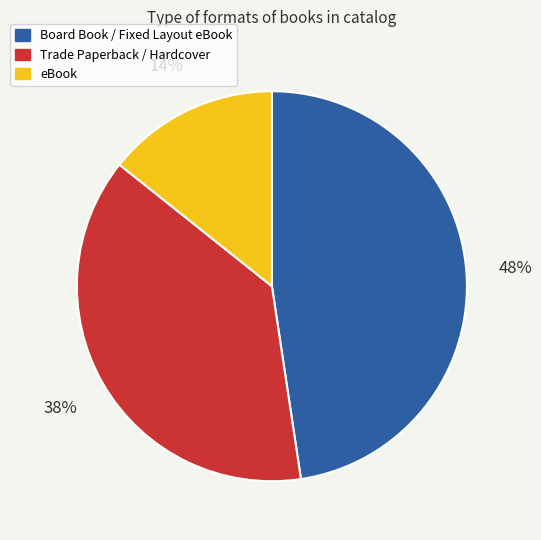

Is there any slice that represents more than half of the pie?

No